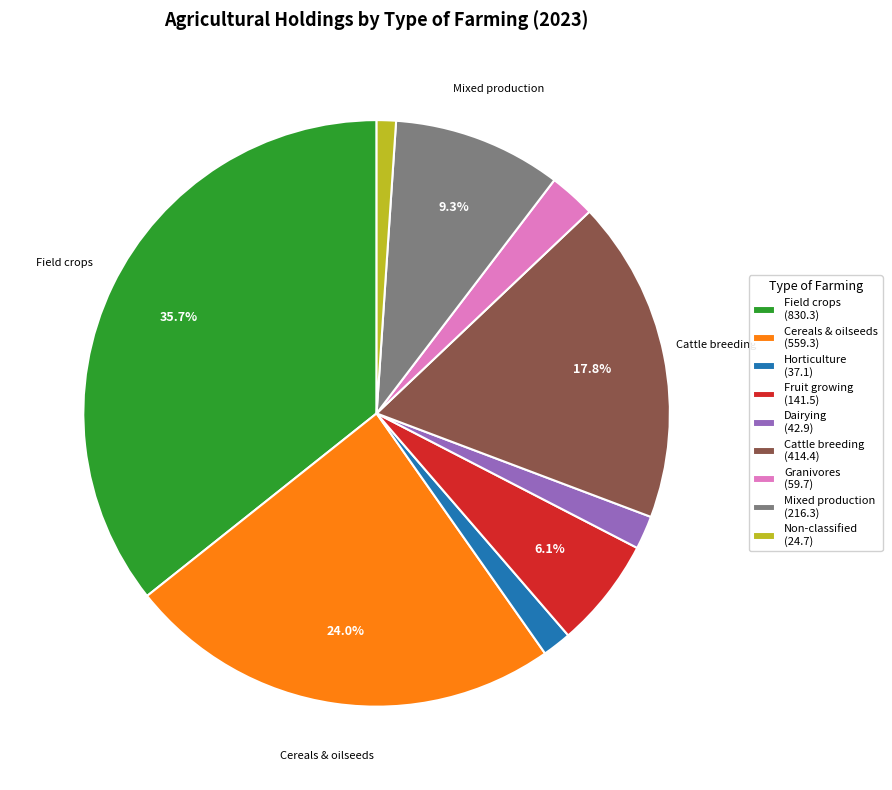

Count the number of slices in the pie.

9